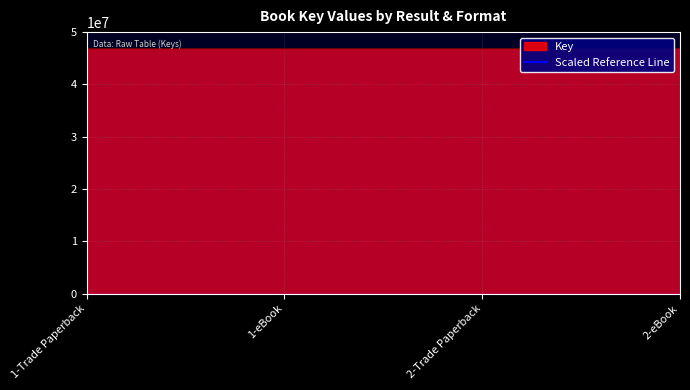

List the labels in order of value, smallest first.

2-Trade Paperback, 2-eBook, 1-Trade Paperback, 1-eBook